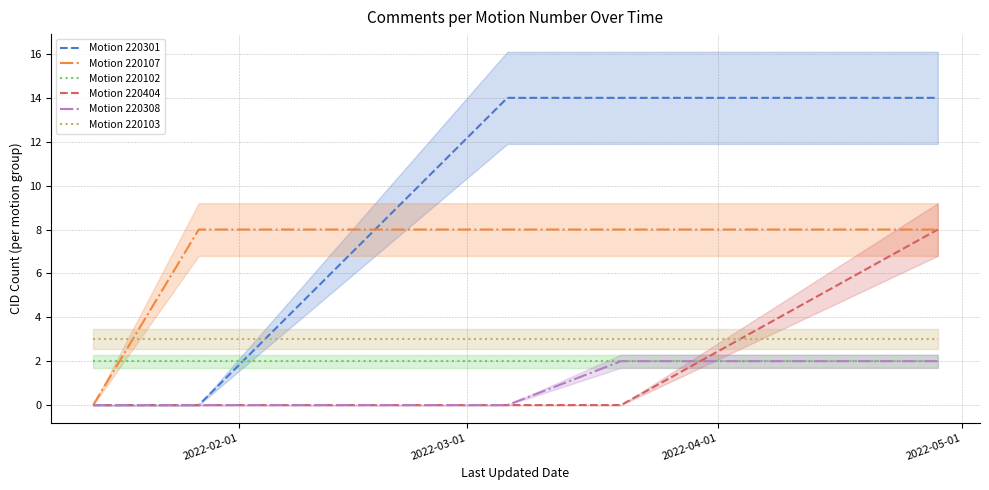

What is the value of the Motion 220308 point at the 4th from the left?

2